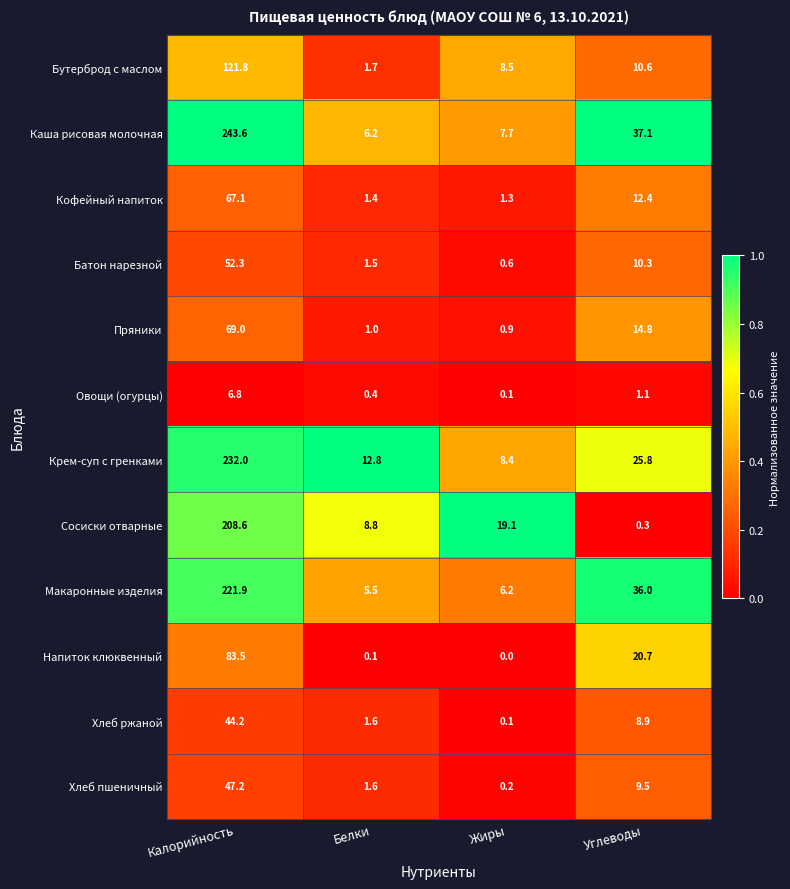

Is it true that Напиток клюквенный equals 29.1 at Углеводы?

False